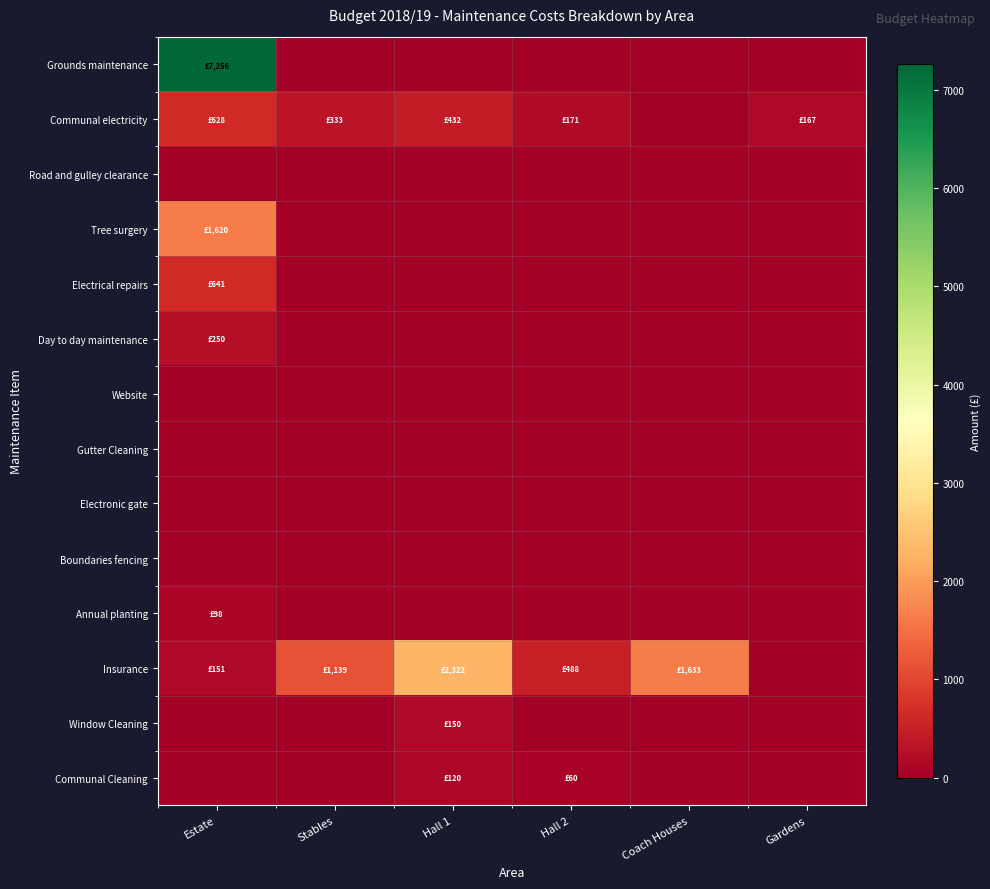

Reading right to left, list all the values displayed in this chart.

Grounds maintenance: Gardens=0.0	Coach Houses=0.0	Hall 2=0.0	Hall 1=0.0	Stables=0.0	Estate=7256.5
Communal electricity: Gardens=167.0	Coach Houses=0.0	Hall 2=171.0	Hall 1=432.0	Stables=333.0	Estate=628.0
Road and gulley clearance: Gardens=0.0	Coach Houses=0.0	Hall 2=0.0	Hall 1=0.0	Stables=0.0	Estate=0.0
Tree surgery: Gardens=0.0	Coach Houses=0.0	Hall 2=0.0	Hall 1=0.0	Stables=0.0	Estate=1620.0
Electrical repairs: Gardens=0.0	Coach Houses=0.0	Hall 2=0.0	Hall 1=0.0	Stables=0.0	Estate=641.4
Day to day maintenance: Gardens=0.0	Coach Houses=0.0	Hall 2=0.0	Hall 1=0.0	Stables=0.0	Estate=250.0
Website: Gardens=0.0	Coach Houses=0.0	Hall 2=0.0	Hall 1=0.0	Stables=0.0	Estate=0.0
Gutter Cleaning: Gardens=0.0	Coach Houses=0.0	Hall 2=0.0	Hall 1=0.0	Stables=0.0	Estate=0.0
Electronic gate: Gardens=0.0	Coach Houses=0.0	Hall 2=0.0	Hall 1=0.0	Stables=0.0	Estate=0.0
Boundaries fencing: Gardens=0.0	Coach Houses=0.0	Hall 2=0.0	Hall 1=0.0	Stables=0.0	Estate=0.0
Annual planting: Gardens=0.0	Coach Houses=0.0	Hall 2=0.0	Hall 1=0.0	Stables=0.0	Estate=98.0
Insurance: Gardens=0.0	Coach Houses=1633.0	Hall 2=488.0	Hall 1=2322.0	Stables=1139.0	Estate=151.0
Window Cleaning: Gardens=0.0	Coach Houses=0.0	Hall 2=0.0	Hall 1=150.0	Stables=0.0	Estate=0.0
Communal Cleaning: Gardens=0.0	Coach Houses=0.0	Hall 2=60.0	Hall 1=120.0	Stables=0.0	Estate=0.0